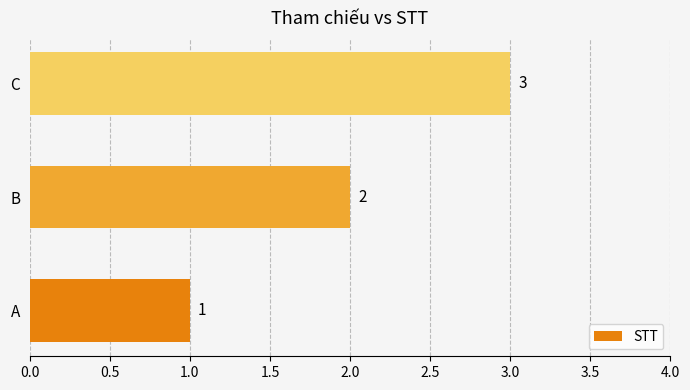

Is it true that the value at C is 3?

True